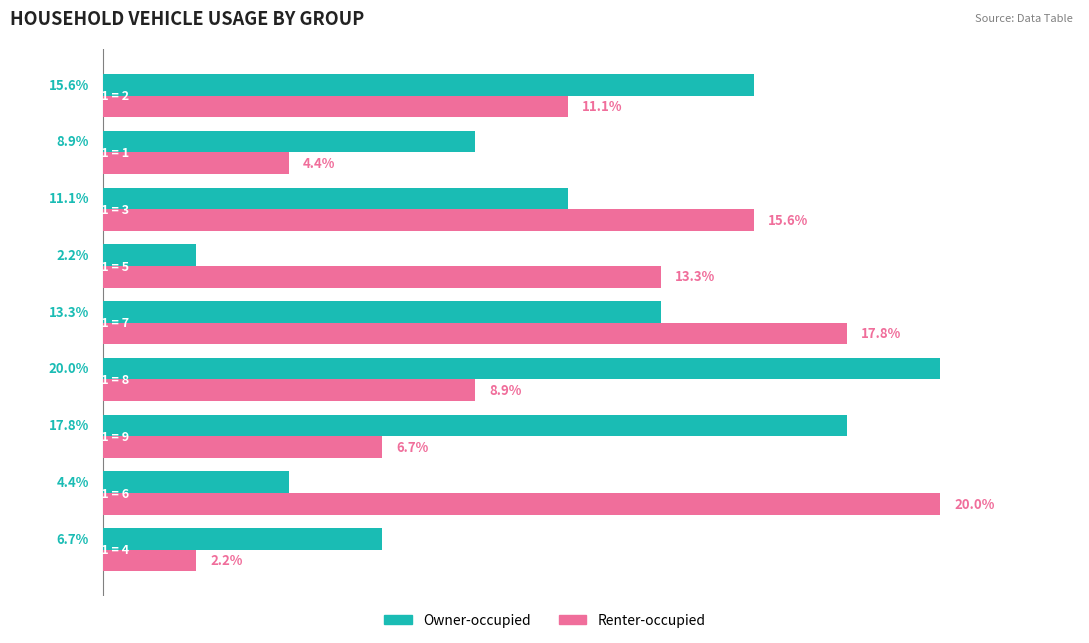

What are all the series names shown in the legend?

Owner-occupied, Renter-occupied